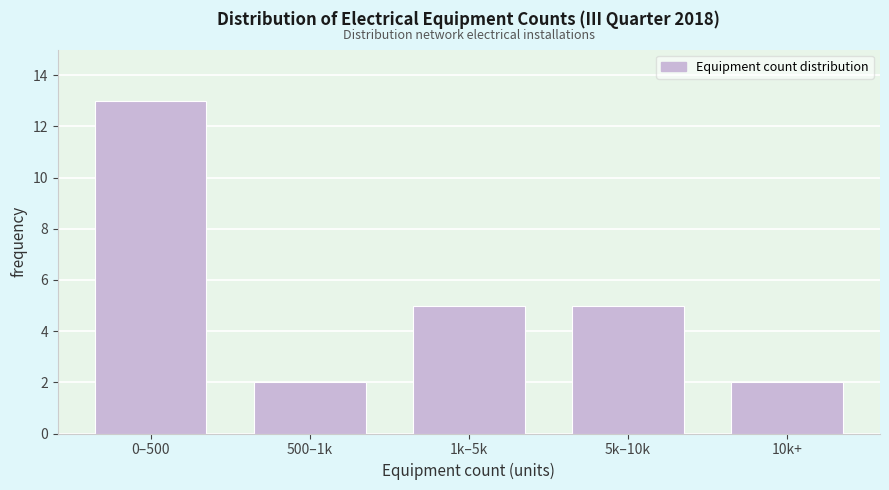

Reading right to left, list all the values displayed in this chart.

2	5	5	2	13